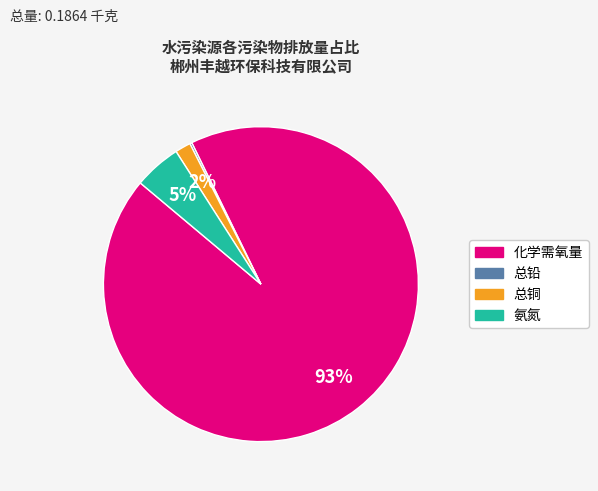

Does any single category account for the majority?

Yes